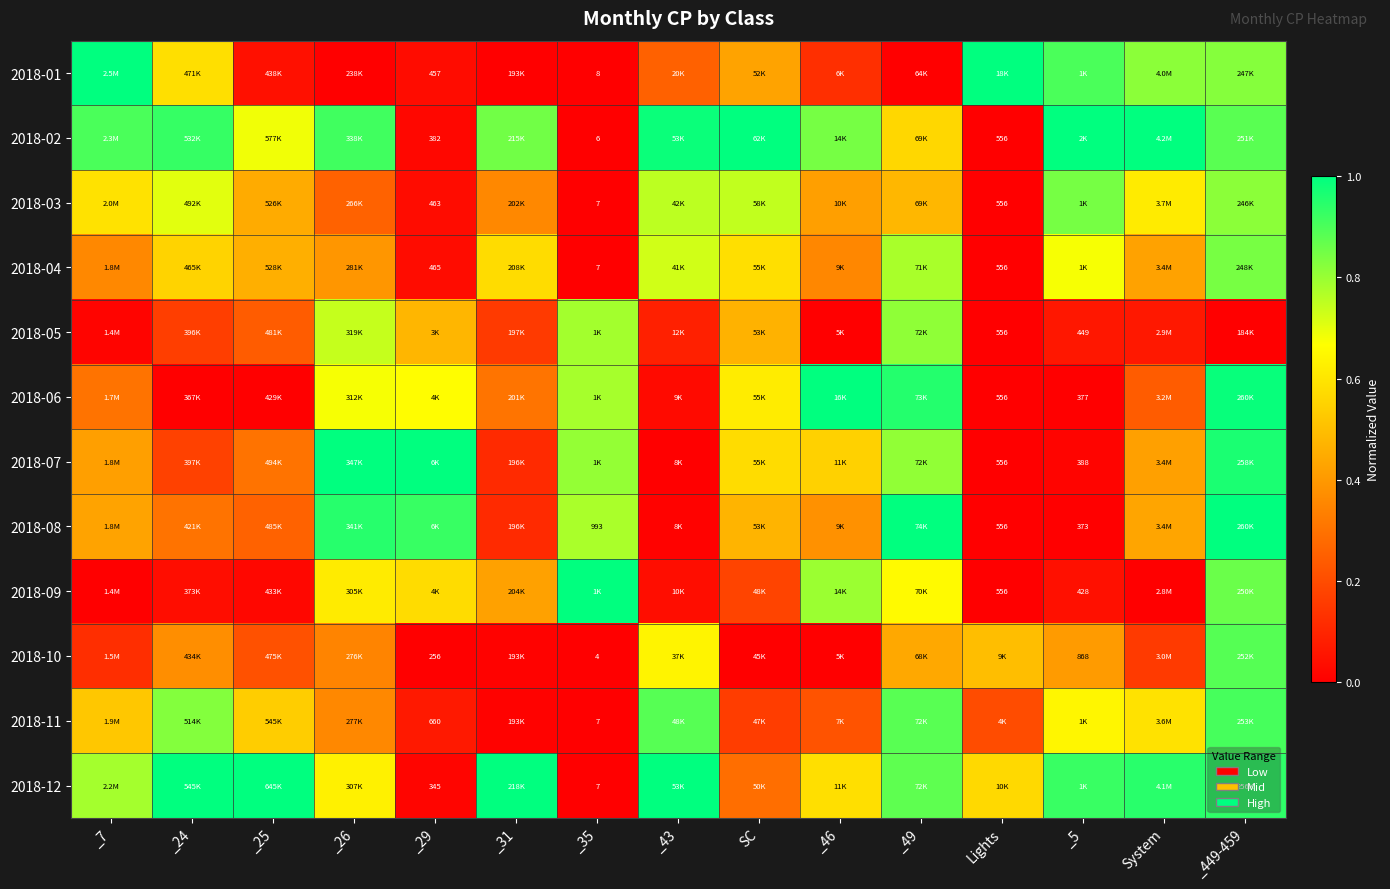

True or false: 2018-04 has a value of 0.4 at _7.

True